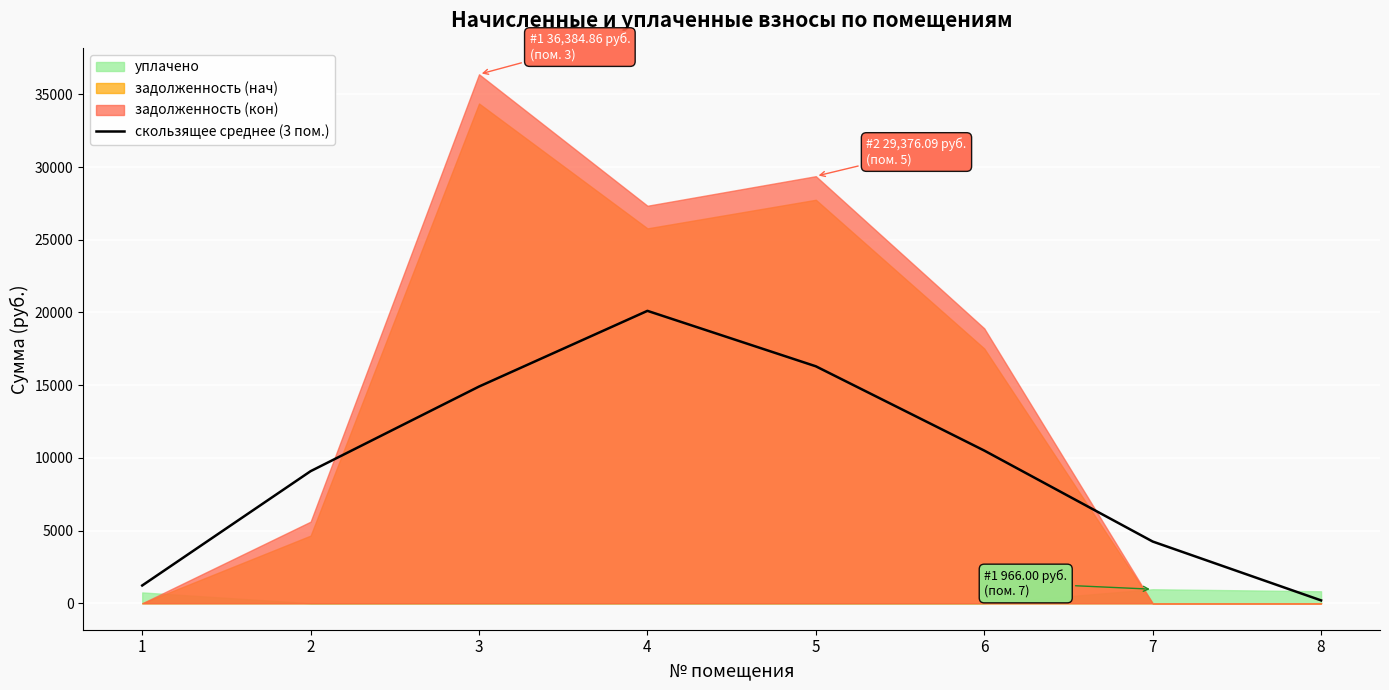

Does the chart display data point markers on the line(s)?

No